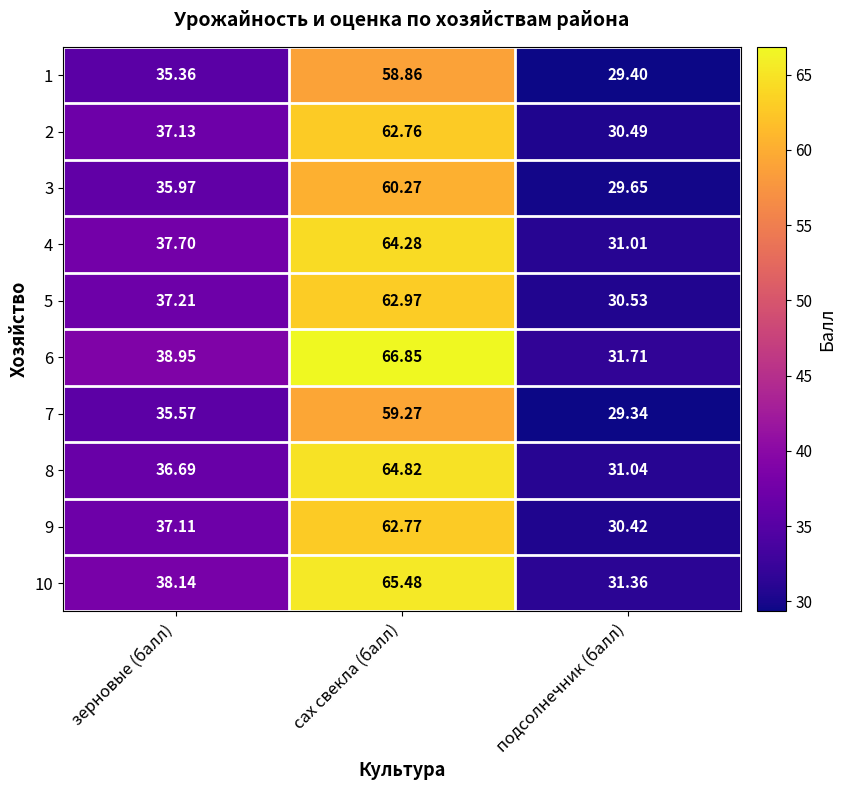

At which label does 8 first exceed 36?

зерновые (балл)